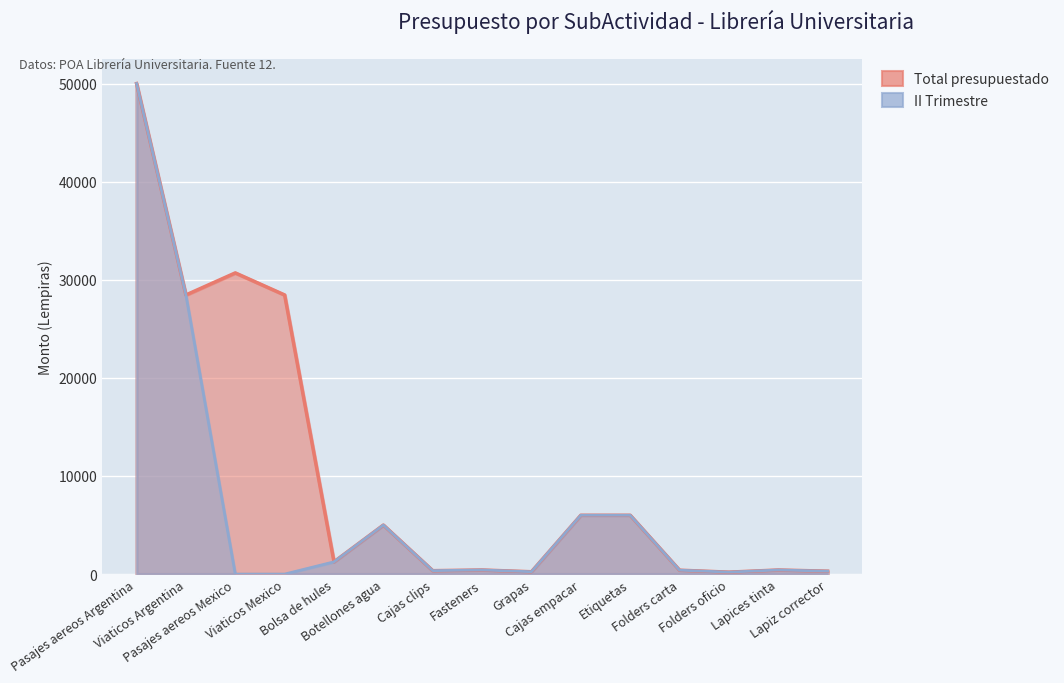

What is the sum of all Total values?

158180